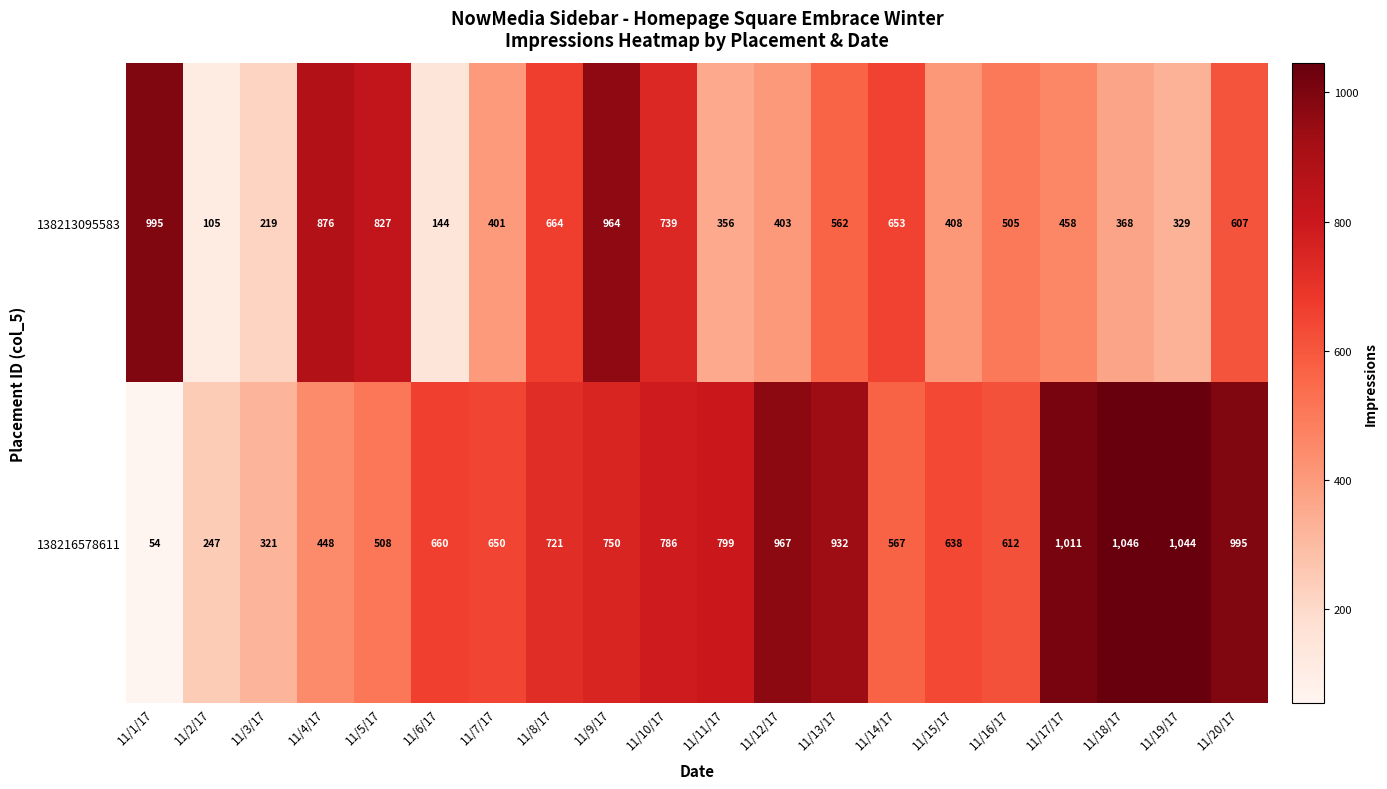

What is the difference between the highest and lowest values at 11/7/17?

249